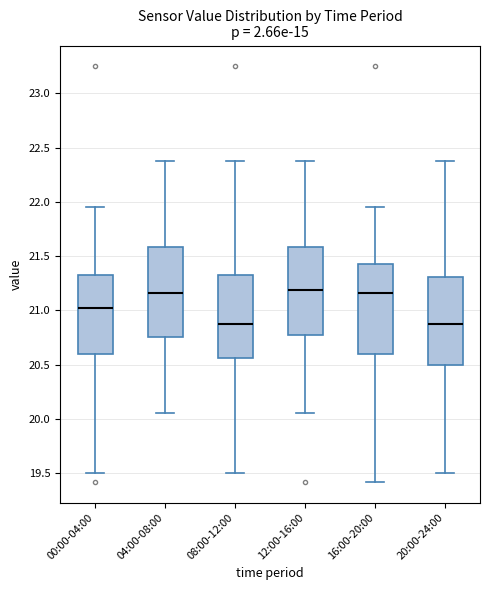

Reading left to right, transcribe this box plot: for each box, give where its median line is, the range the box spans, and where its two whiskers end, as read against the y-axis. The values are not printed on the chart, so give them approximately, as read against the axis.

00:00-04:00: median 21.05, box 20.60 to 21.35, whiskers 19.50 to 21.95
04:00-08:00: median 21.15, box 20.75 to 21.60, whiskers 20.05 to 22.40
08:00-12:00: median 20.90, box 20.55 to 21.35, whiskers 19.50 to 22.40
12:00-16:00: median 21.20, box 20.80 to 21.60, whiskers 20.05 to 22.40
16:00-20:00: median 21.15, box 20.60 to 21.45, whiskers 19.40 to 21.95
20:00-24:00: median 20.90, box 20.50 to 21.30, whiskers 19.50 to 22.40